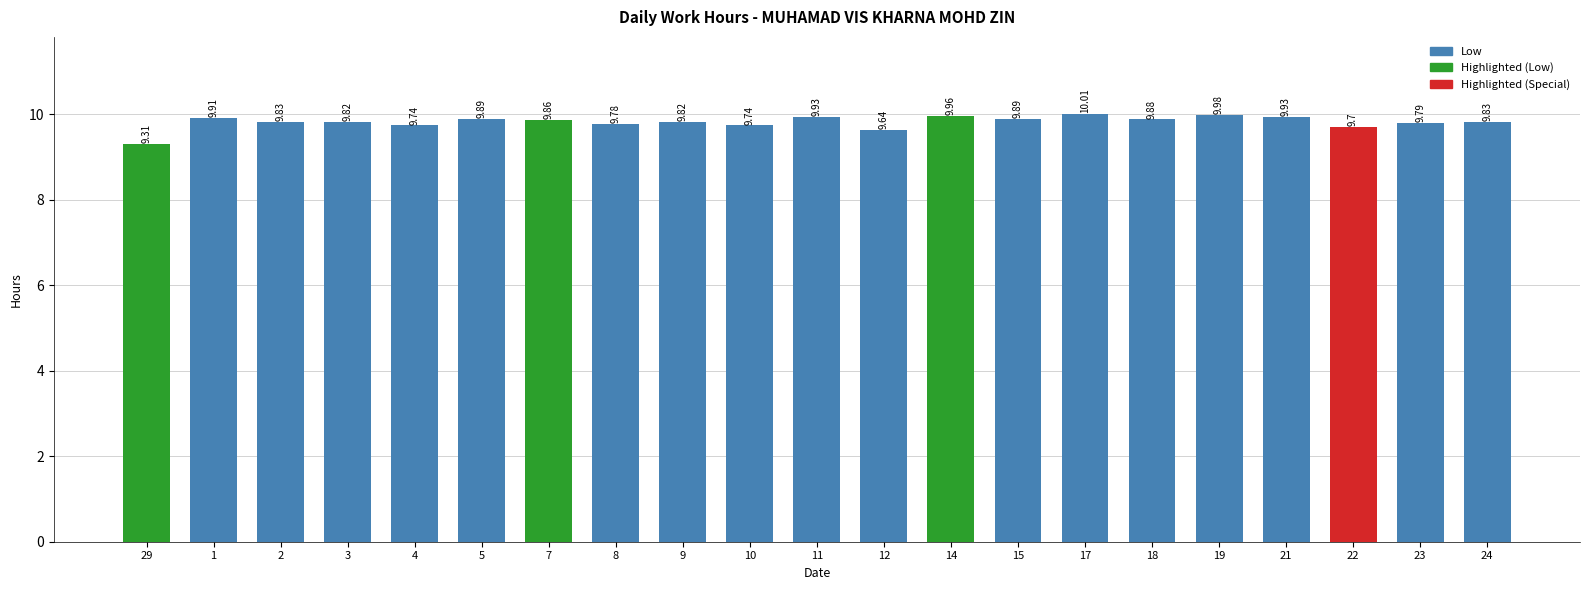

Reading left to right, extract all data points from this chart.

29=9.3	1=9.9	2=9.8	3=9.8	4=9.7	5=9.9	7=9.9	8=9.8	9=9.8	10=9.7	11=9.9	12=9.6	14=10.0	15=9.9	17=10.0	18=9.9	19=10.0	21=9.9	22=9.7	23=9.8	24=9.8